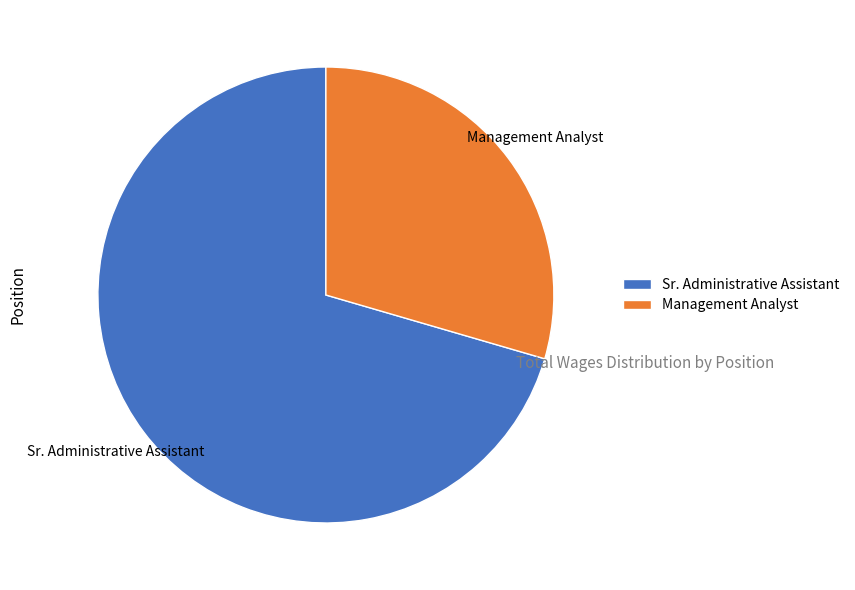

True or false: Management Analyst accounts for 41% of the total.

False